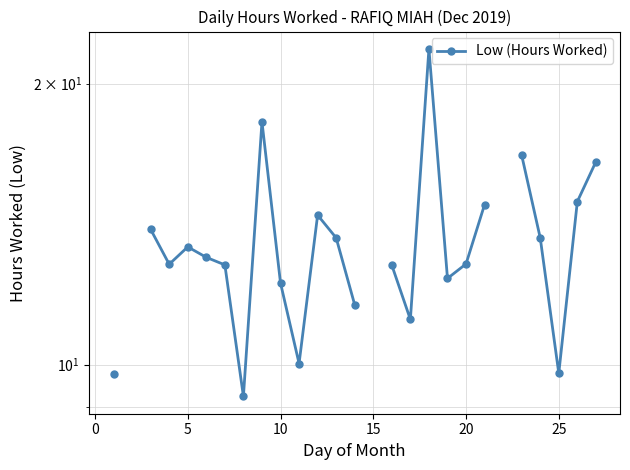

What is the value of the 25th point from the left?

9.8